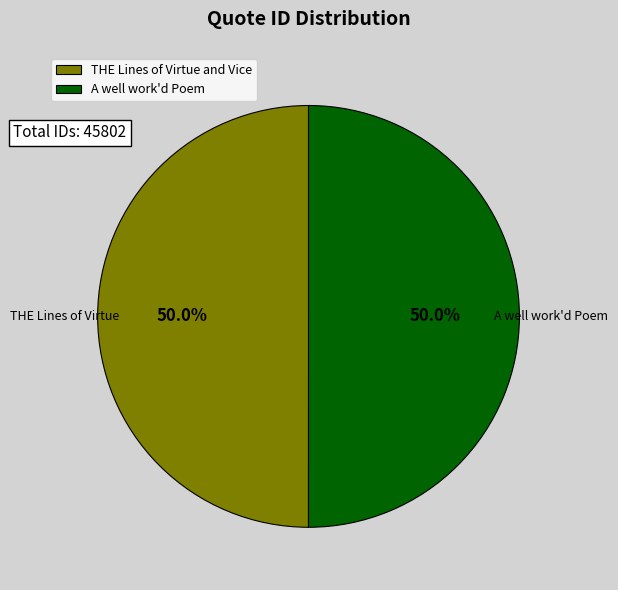

What percentage is the THE Lines of Virtue and Vice slice, to the nearest percent?

50%